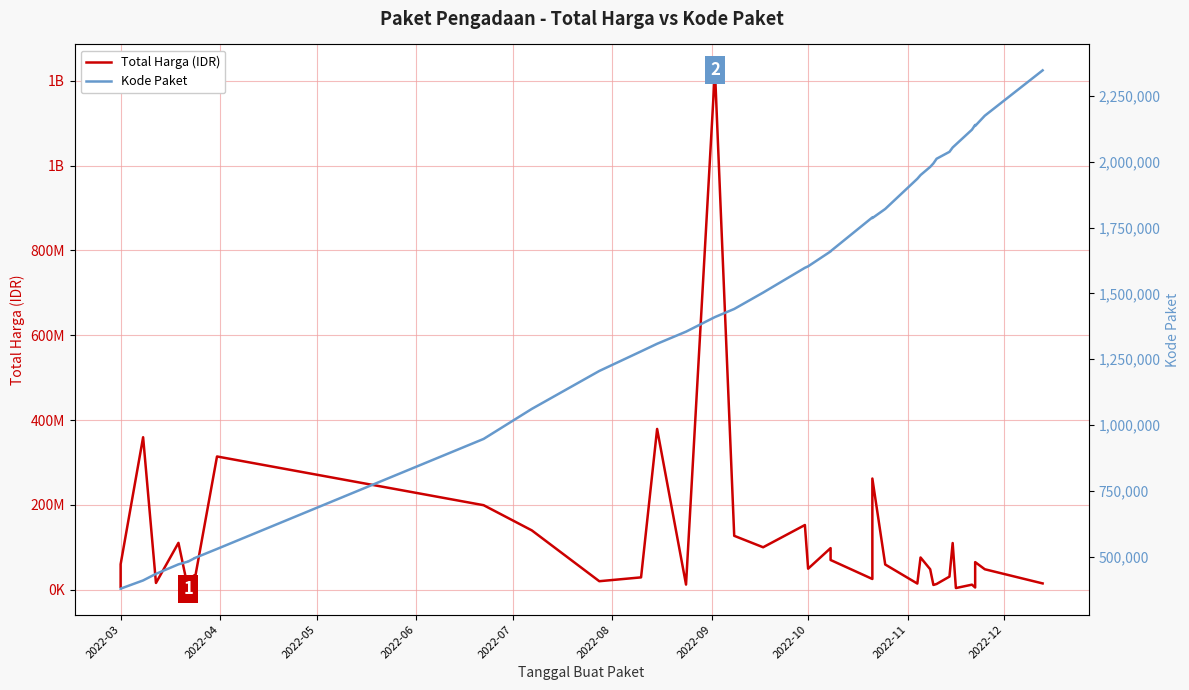

What is the label of the 10th point from the left?

2022-12